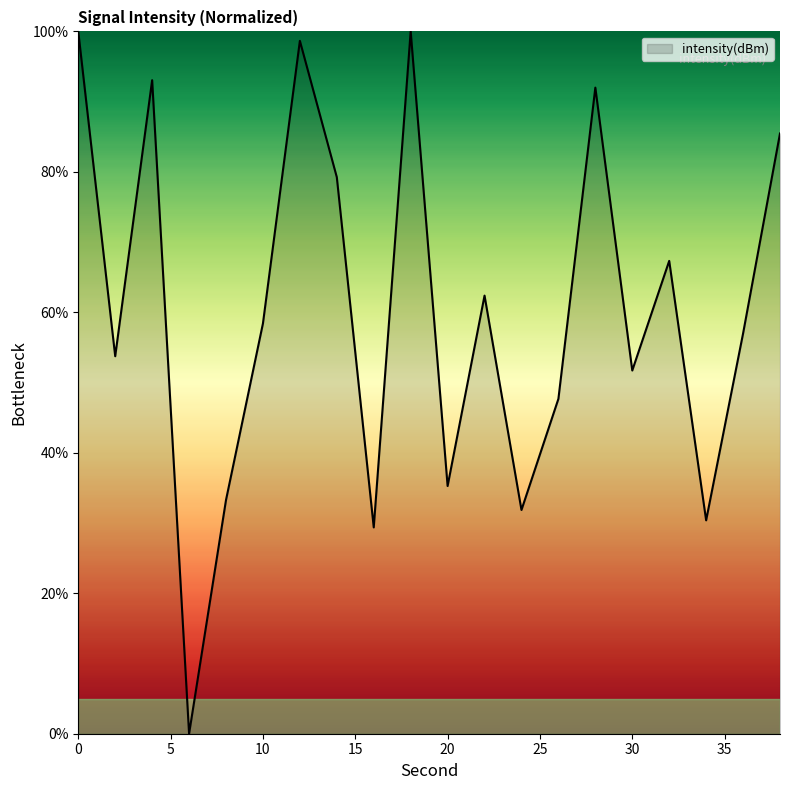

Reading left to right, transcribe all the data shown in this chart.

100.0	53.7	93.1	0.0	33.3	58.4	98.7	79.2	29.4	100.0	35.3	62.4	31.9	47.7	92.0	51.7	67.3	30.4	57.0	85.5